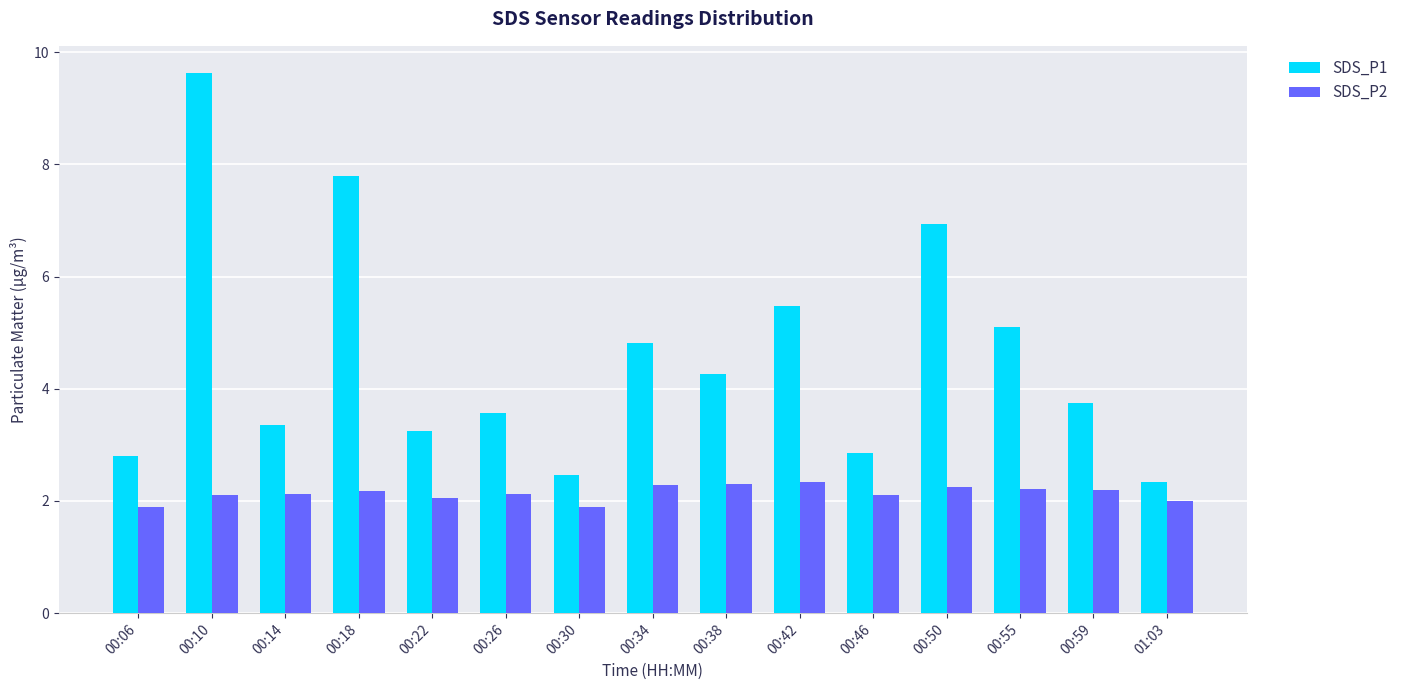

Which series changed the most between 00:22 and 00:26?

SDS_P1